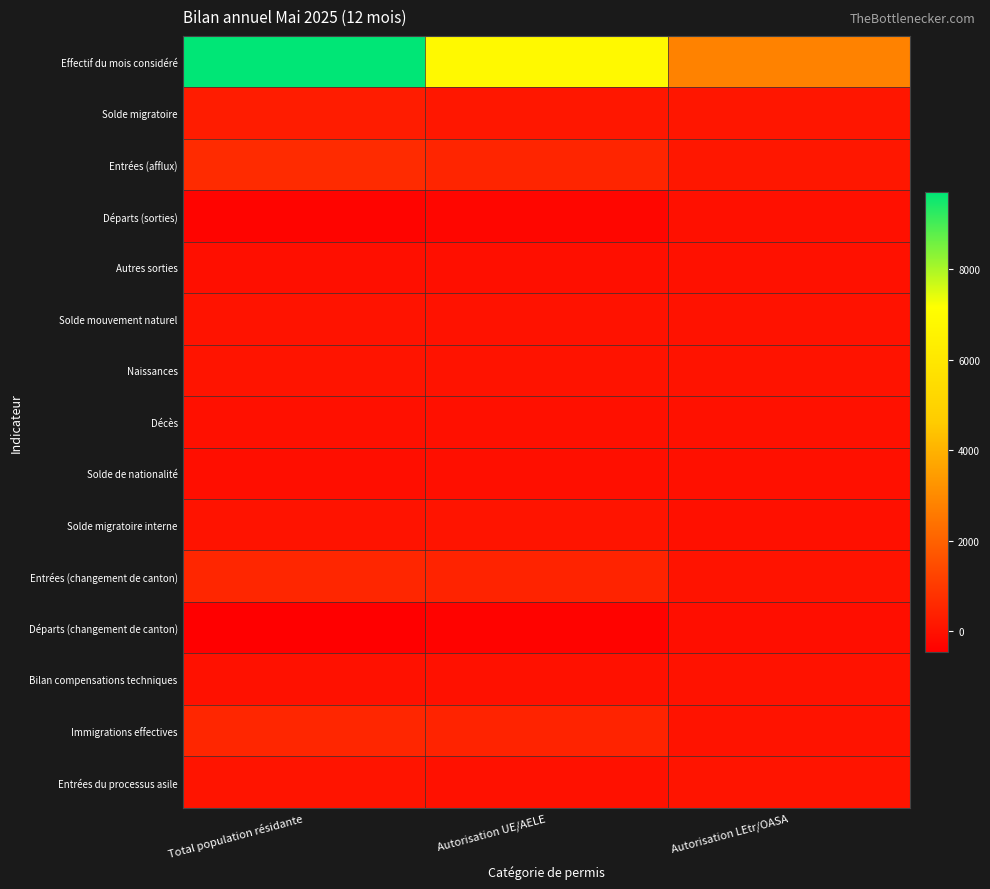

How many distinct data groups are displayed?

15